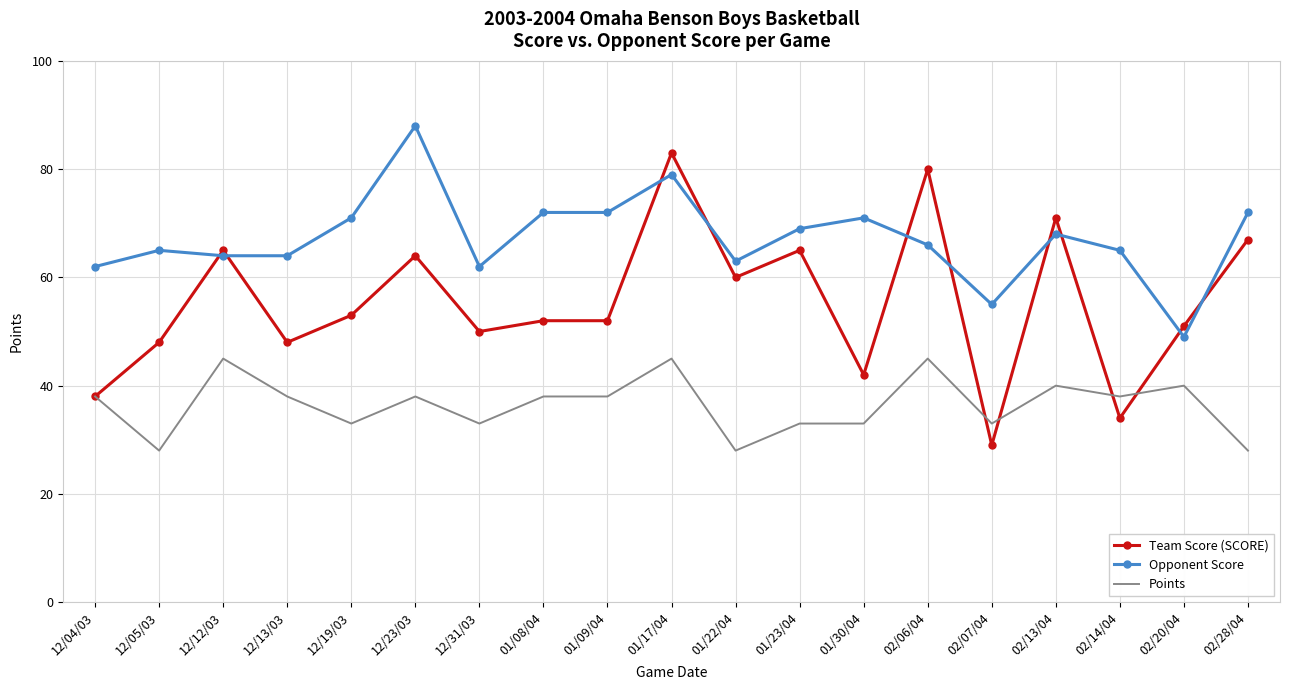

What are all the series names shown in the legend?

Team Score (SCORE), Opponent Score, Points